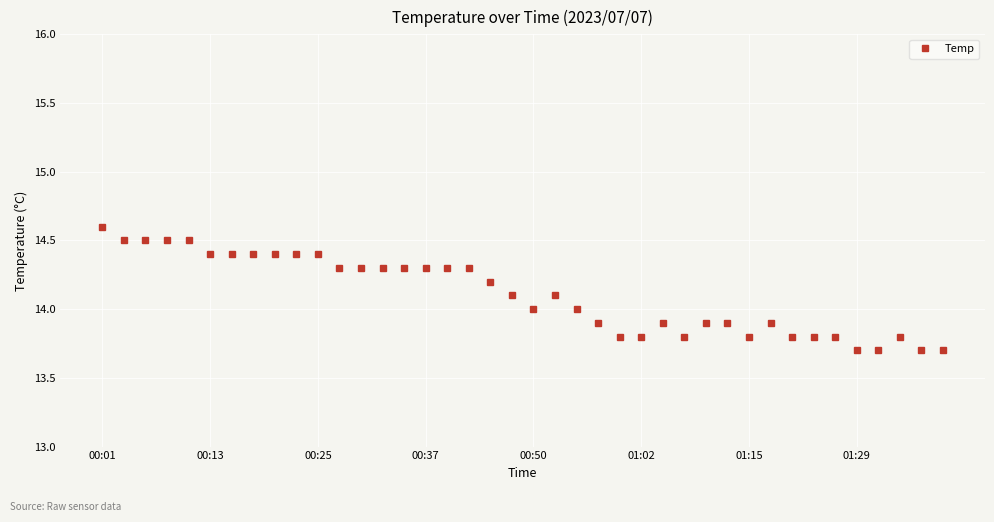

What is the value of the 21st point from the left?

14.0